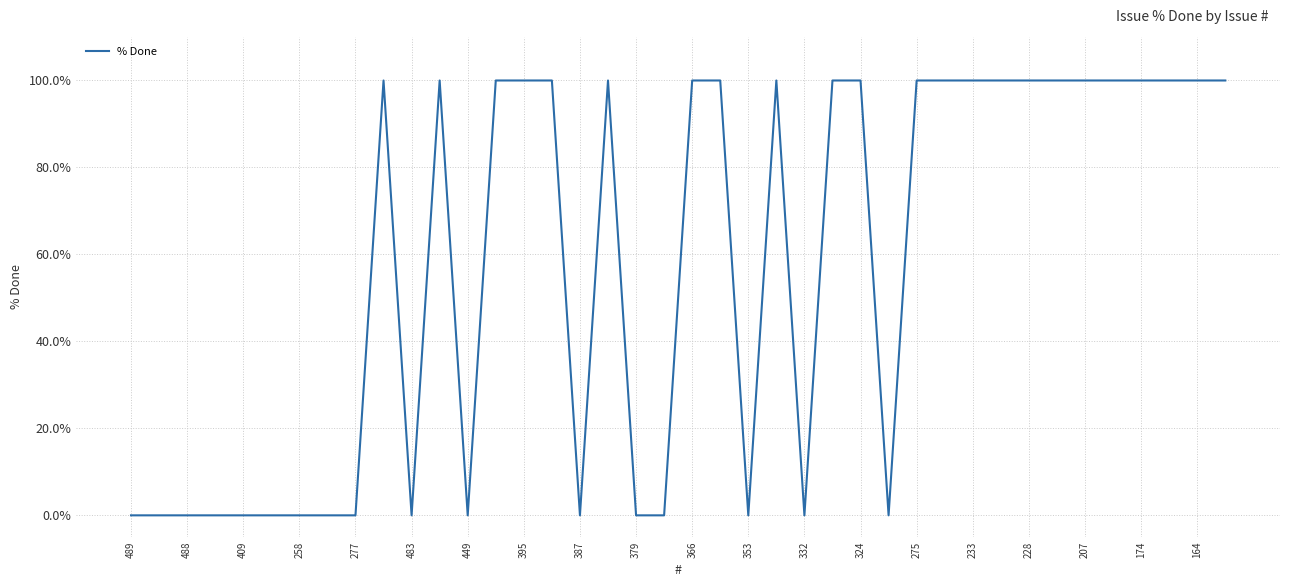

What is the greatest value displayed?

100